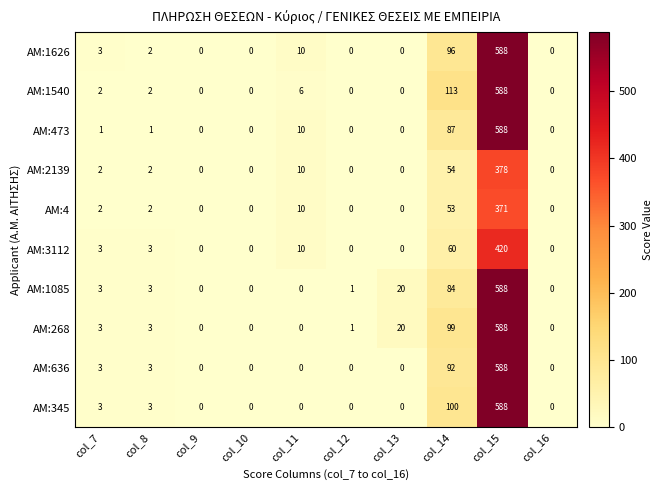

What is the sum of the AM:2139 values at col_10 and col_14?

54